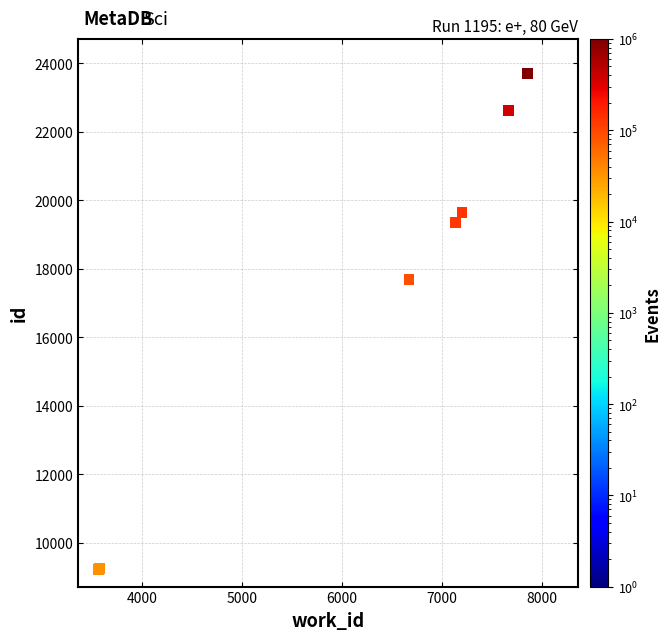

What Y value in the scatter plot is closest to 16465?

17682